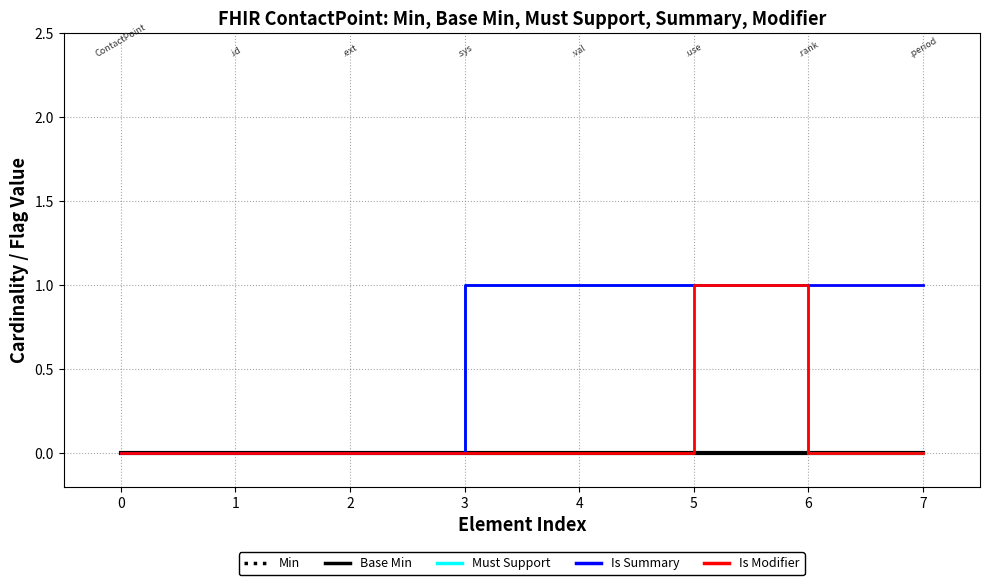

Is the value of Must Support at 3 greater than the value of Base Min at 4?

Yes